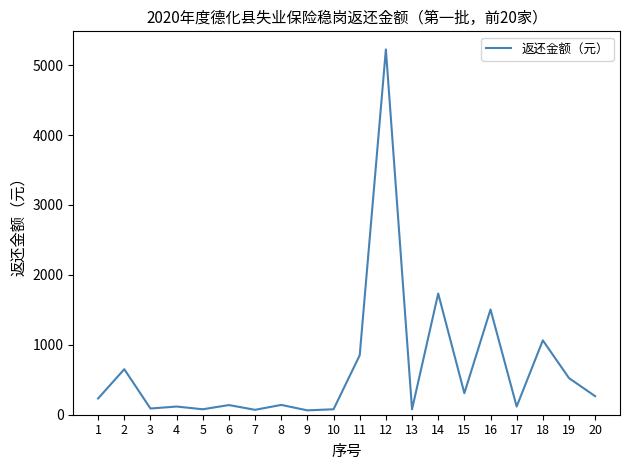

Is it true that the value at 16 is 699.1?

False